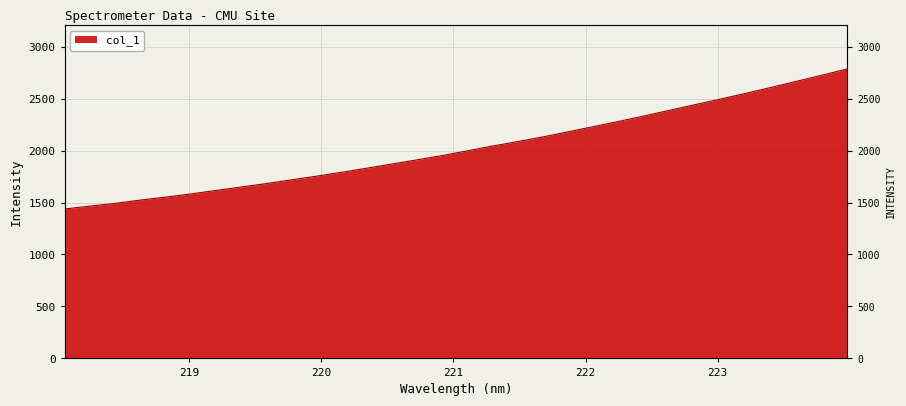

Approximately how many times larger is the value at 222.6447 compared to 220.1623?

1.3